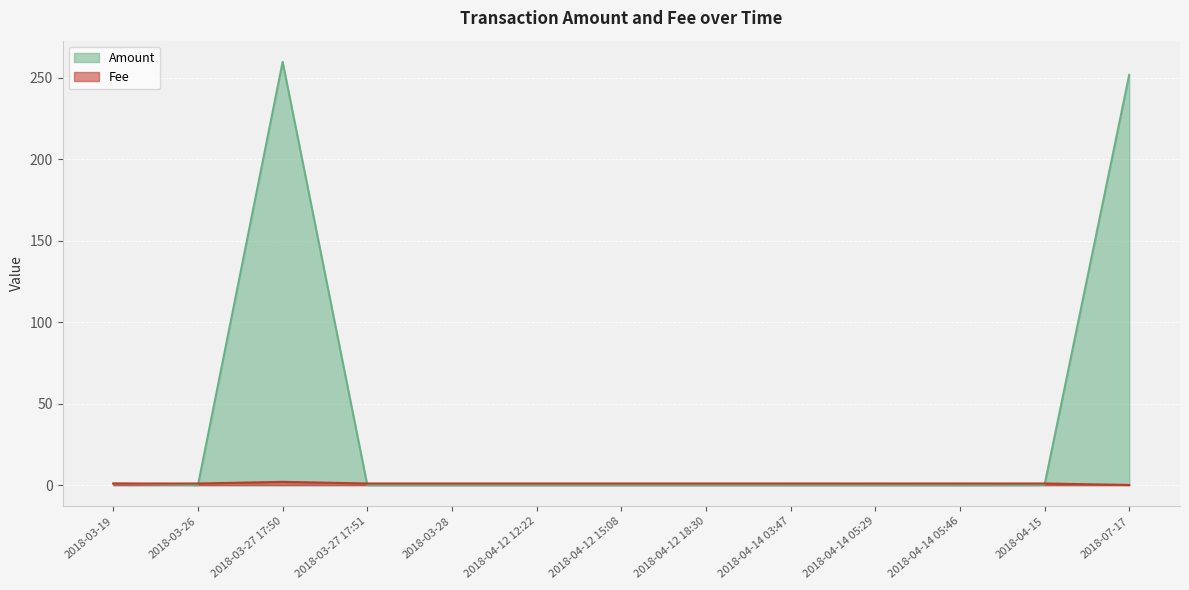

Rank the categories by Fee value from lowest to highest.

2018-07-17, 2018-03-19, 2018-03-26, 2018-03-27 17:51, 2018-03-28, 2018-04-12 12:22, 2018-04-12 15:08, 2018-04-12 18:30, 2018-04-14 03:47, 2018-04-14 05:29, 2018-04-14 05:46, 2018-04-15, 2018-03-27 17:50